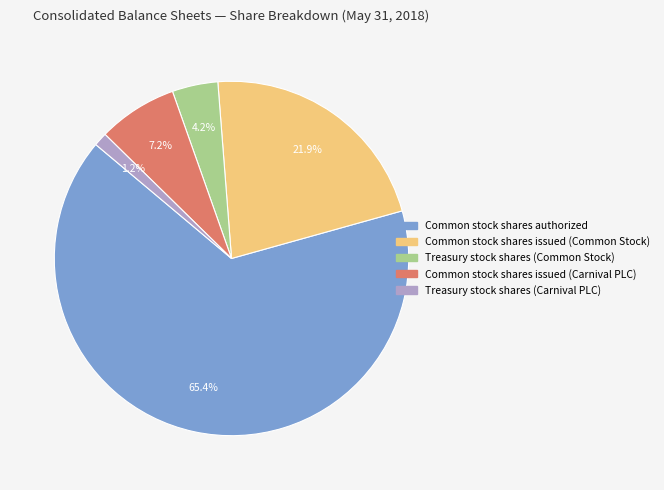

Rank the categories by value from lowest to highest.

Treasury stock shares (Carnival PLC), Treasury stock shares (Common Stock), Common stock shares issued (Carnival PLC), Common stock shares issued (Common Stock), Common stock shares authorized